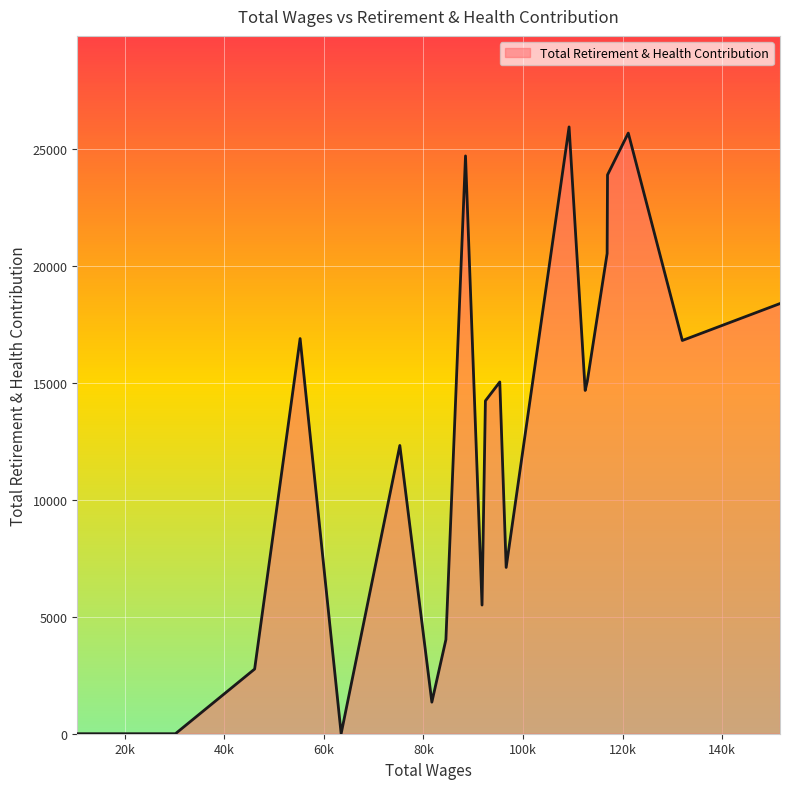

What is the difference between the maximum and minimum values?

25958